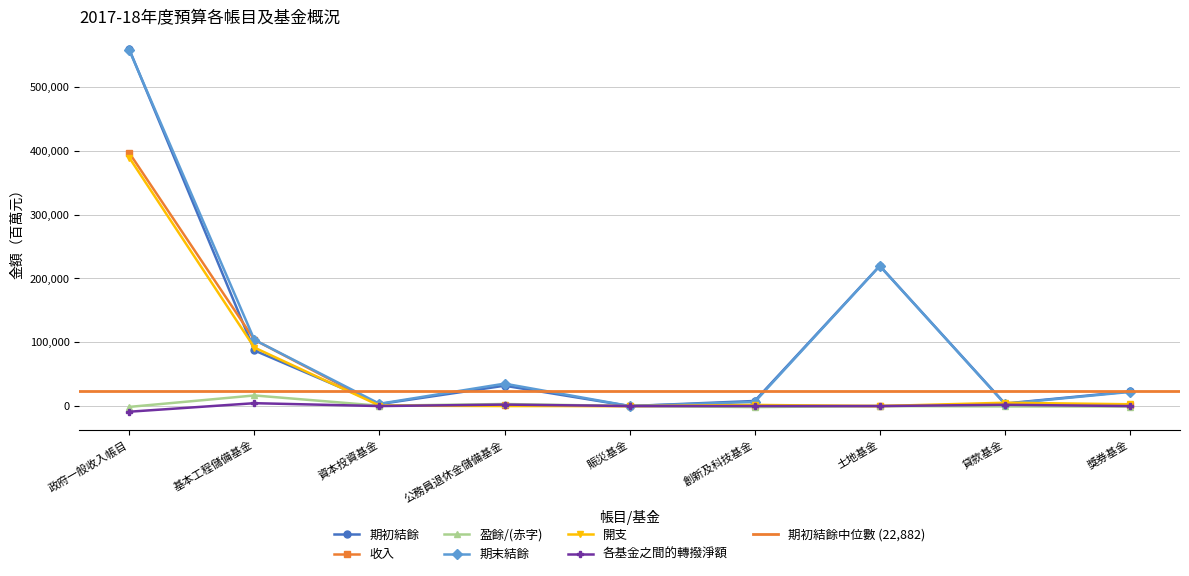

Is it true that 期末結餘 equals 557697 at 政府一般收入帳目?

True